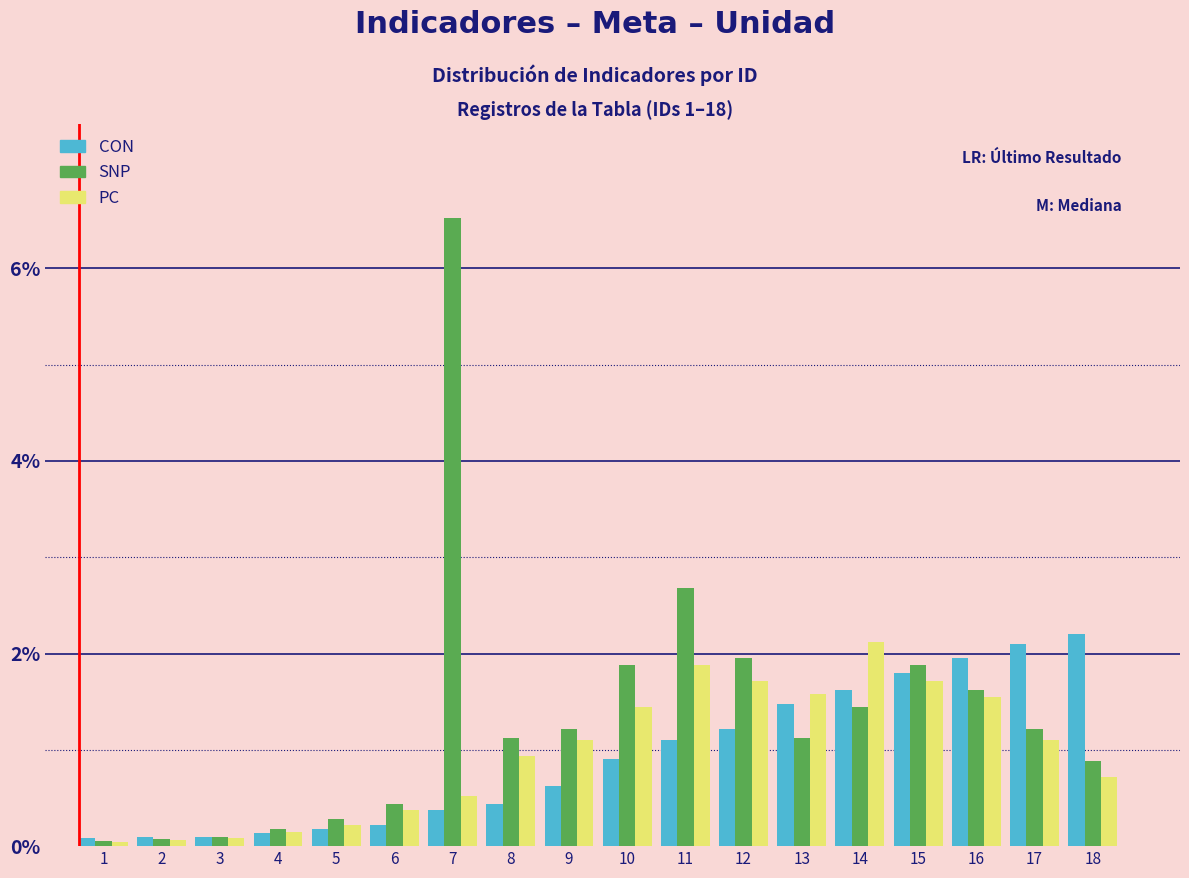

At which label does PC reach its peak?

14